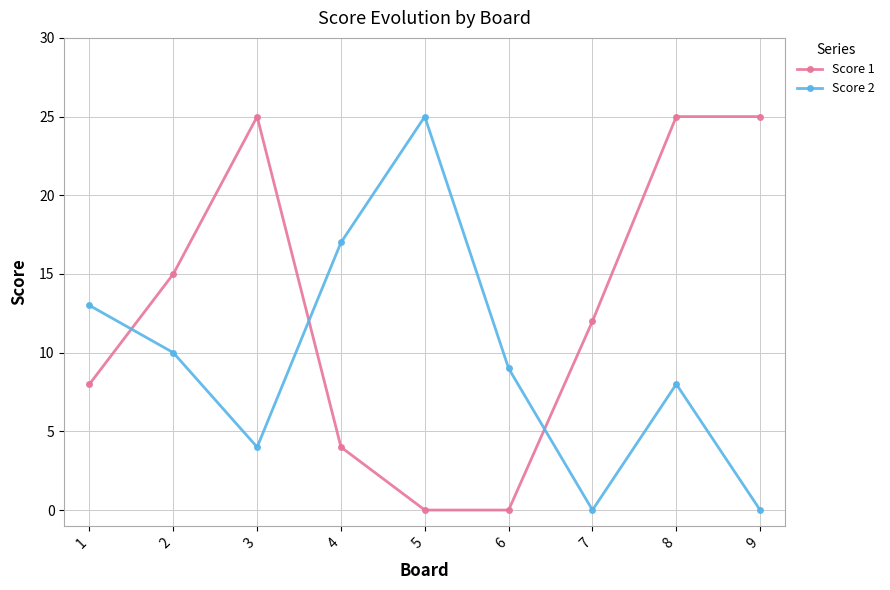

Reading left to right, what are all the values shown in this chart?

Score 1: 1=8	2=15	3=25	4=4	5=0	6=0	7=12	8=25	9=25
Score 2: 1=13	2=10	3=4	4=17	5=25	6=9	7=0	8=8	9=0